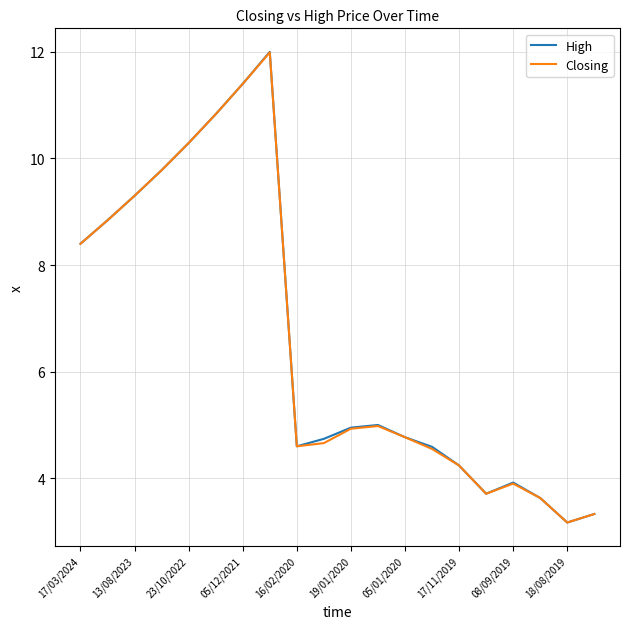

Which series has the largest range (max minus min)?

High